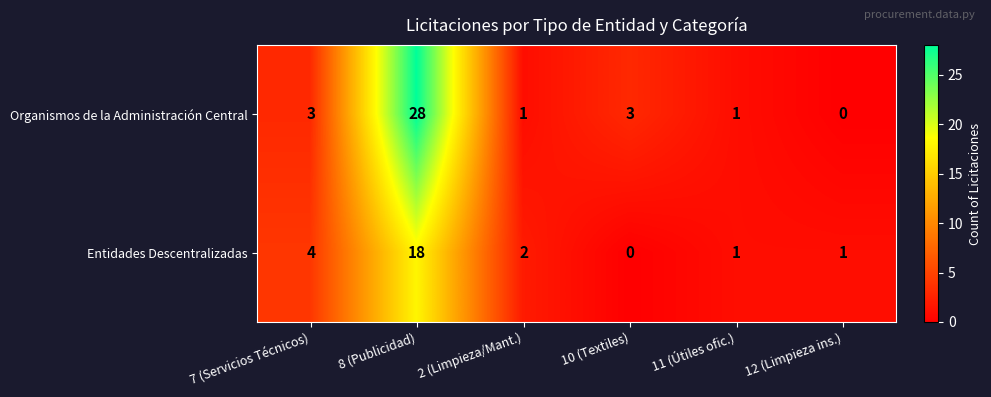

Which series has the largest total across all categories?

Organismos de la Administración Central